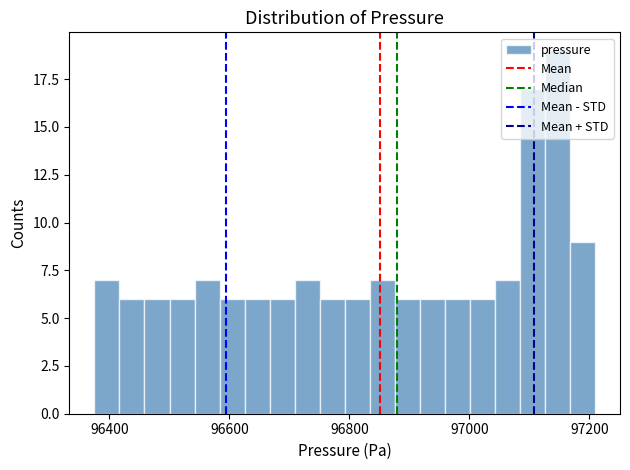

Read against the x-axis, roughly where is the centre of the tallest bar?

97140